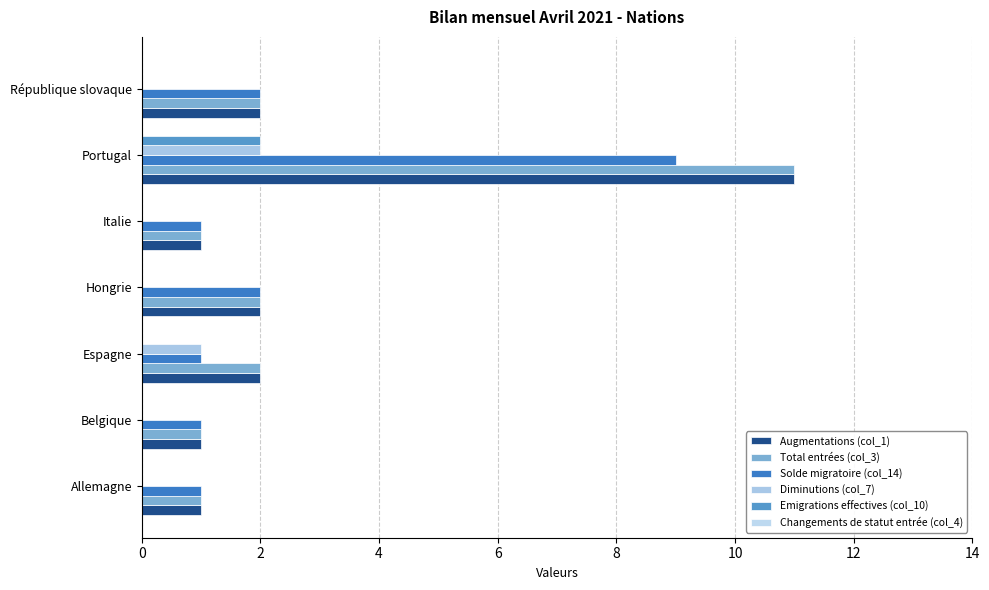

How many series are shown in this chart?

5